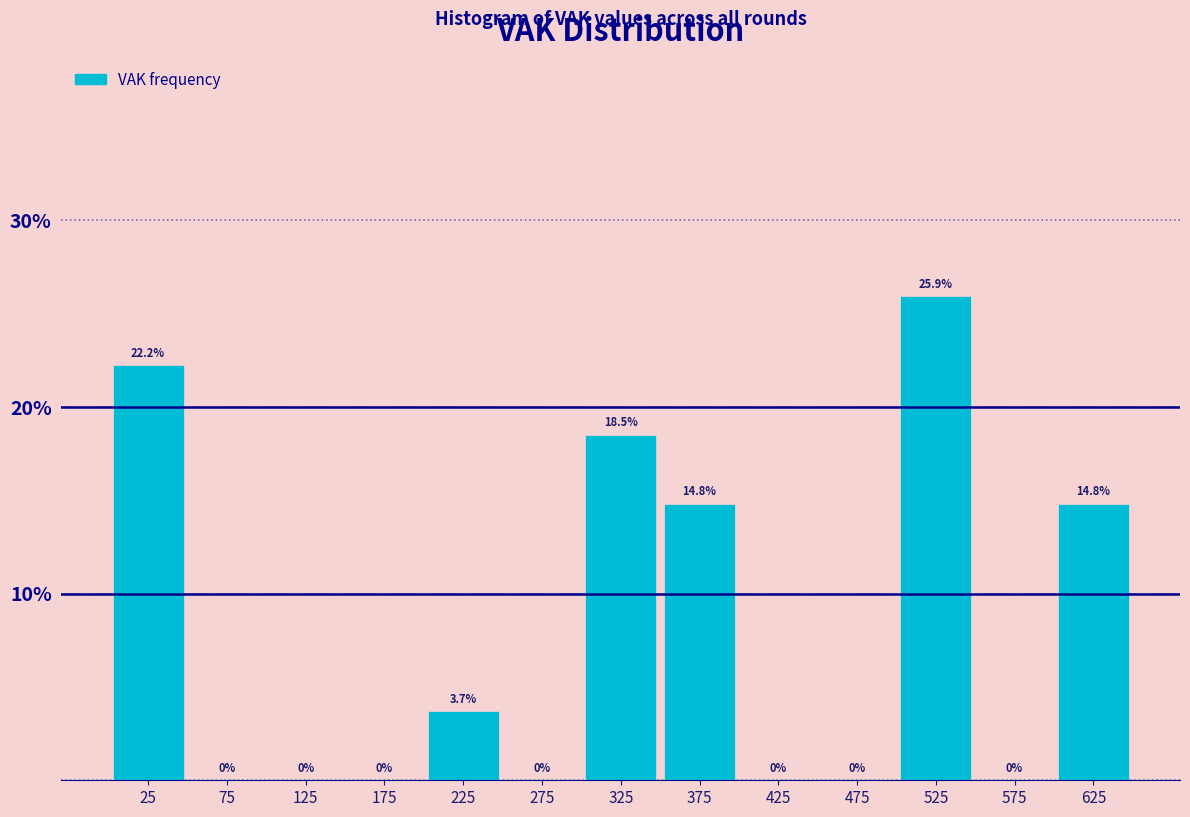

Reading left to right, transcribe this chart: for each bar, give the range it covers on the x-axis and its height.

0 to 50: 22.2
50 to 100: 0.0
100 to 150: 0.0
150 to 200: 0.0
200 to 250: 3.7
250 to 300: 0.0
300 to 350: 18.5
350 to 400: 14.8
400 to 450: 0.0
450 to 500: 0.0
500 to 550: 25.9
550 to 600: 0.0
600 to 650: 14.8